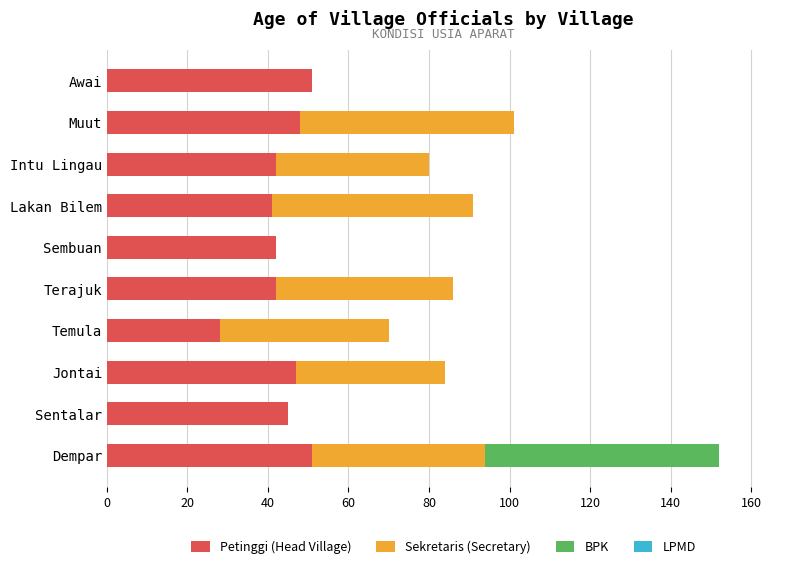

True or false: Petinggi (Head Village) has a value of 51 at Awai.

True